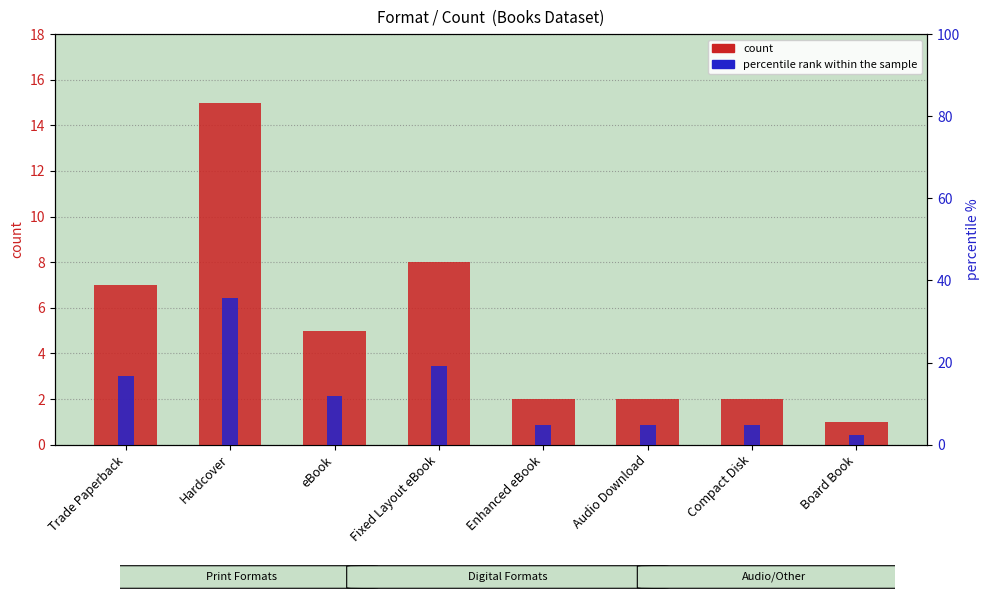

What is the label of the 4th bar from the right?

Enhanced eBook